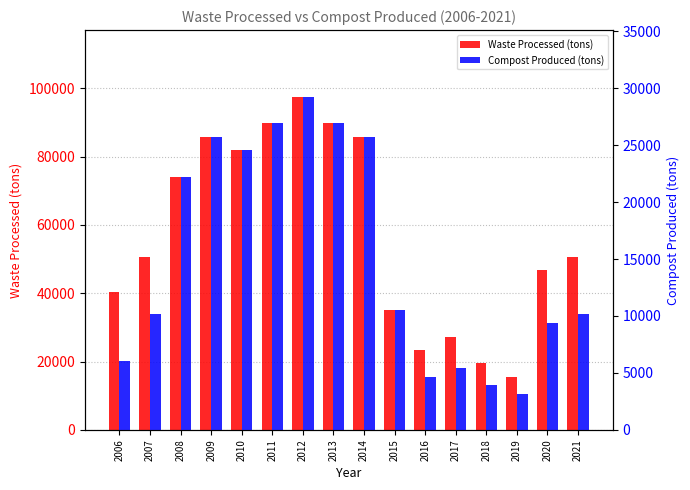

At how many categories does at least one series exceed 96286?

1